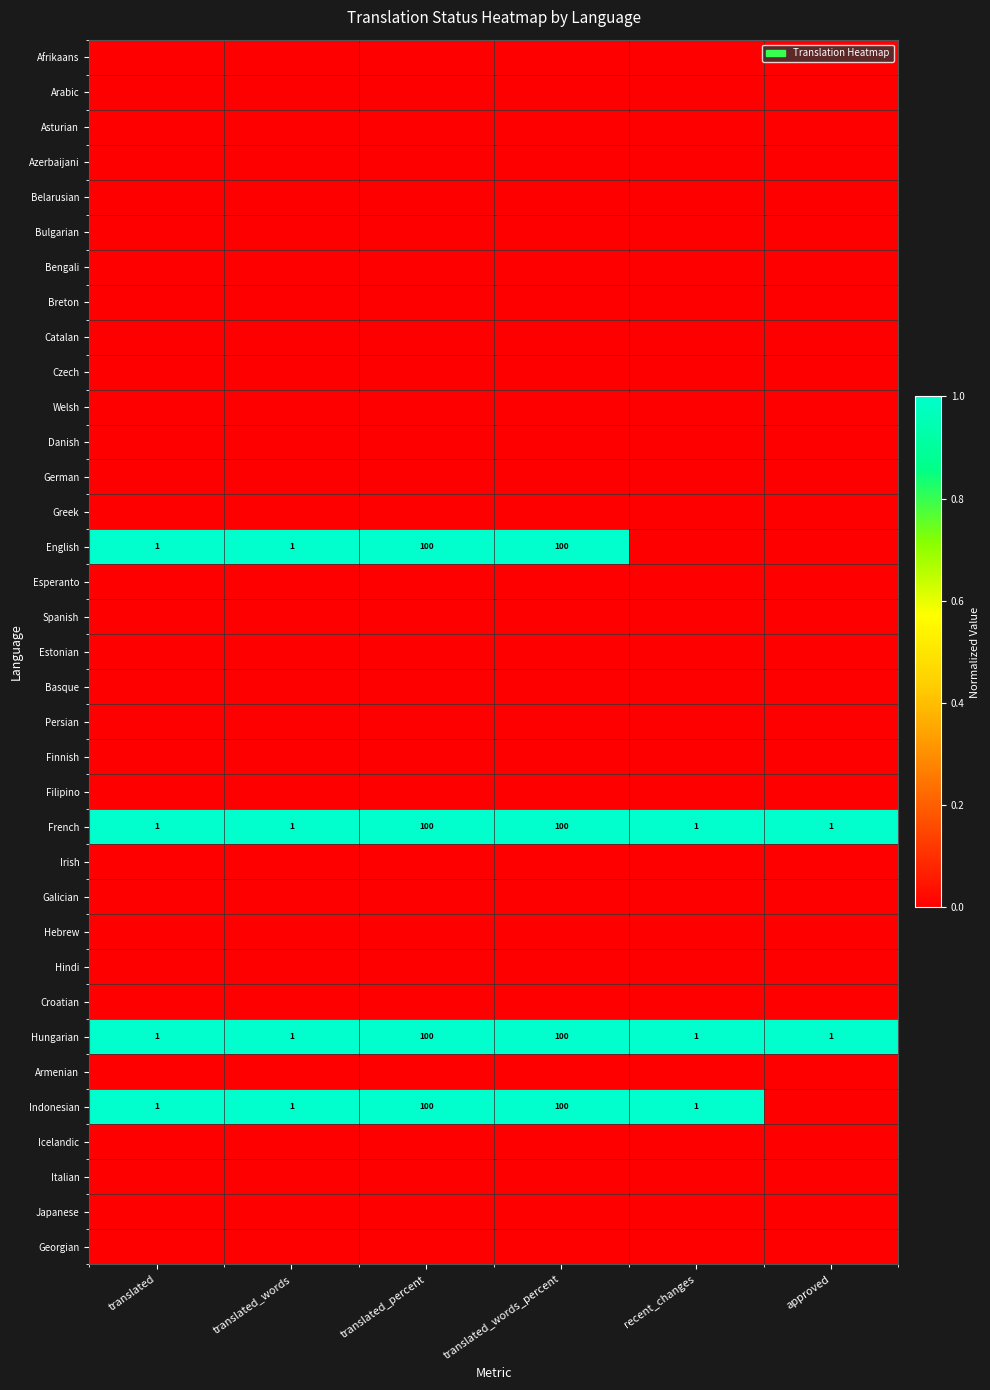

What is the difference between the maximum and second lowest values in the French series?

99